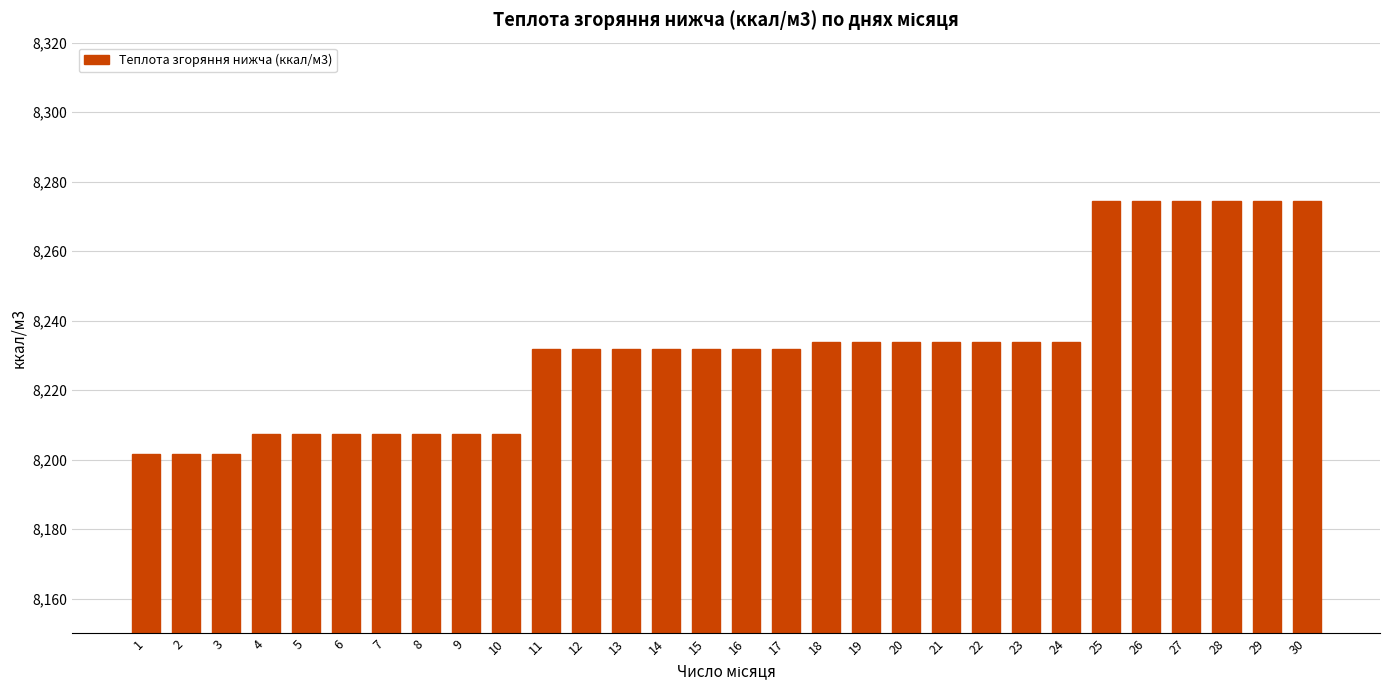

What is the approximate value at 15?

8231.8